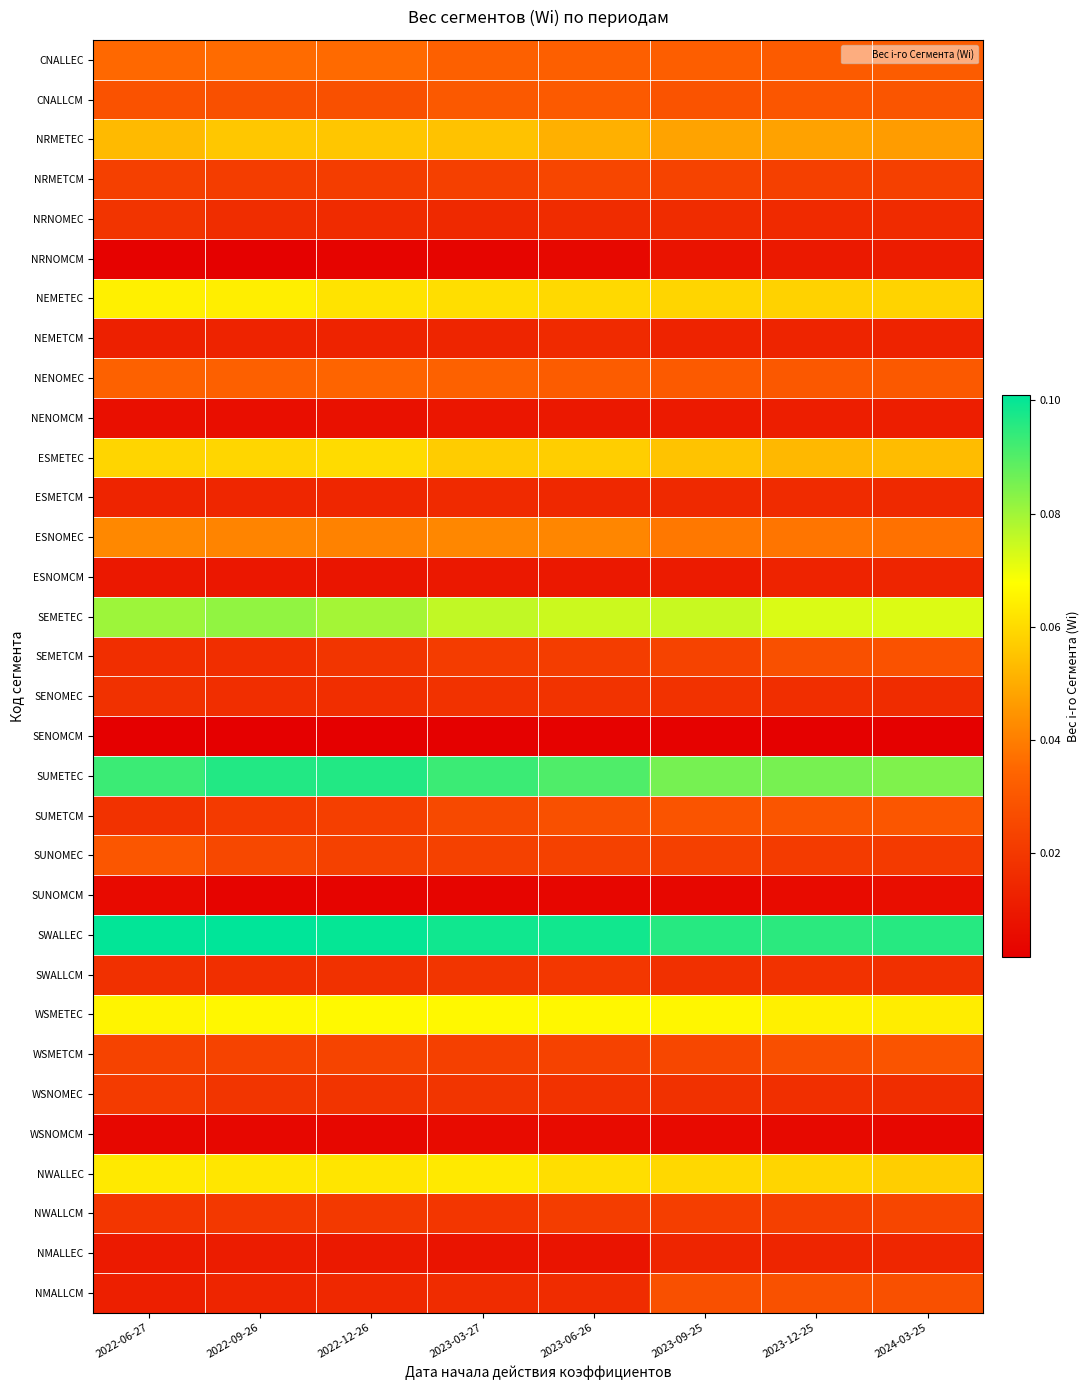

Reading left to right, list all the values displayed in this chart.

CNALLEC: 2022-06-27=0.0	2022-09-26=0.0	2022-12-26=0.0	2023-03-27=0.0	2023-06-26=0.0	2023-09-25=0.0	2023-12-25=0.0	2024-03-25=0.0
CNALLCM: 2022-06-27=0.0	2022-09-26=0.0	2022-12-26=0.0	2023-03-27=0.0	2023-06-26=0.0	2023-09-25=0.0	2023-12-25=0.0	2024-03-25=0.0
NRMETEC: 2022-06-27=0.1	2022-09-26=0.1	2022-12-26=0.1	2023-03-27=0.1	2023-06-26=0.1	2023-09-25=0.0	2023-12-25=0.0	2024-03-25=0.0
NRMETCM: 2022-06-27=0.0	2022-09-26=0.0	2022-12-26=0.0	2023-03-27=0.0	2023-06-26=0.0	2023-09-25=0.0	2023-12-25=0.0	2024-03-25=0.0
NRNOMEC: 2022-06-27=0.0	2022-09-26=0.0	2022-12-26=0.0	2023-03-27=0.0	2023-06-26=0.0	2023-09-25=0.0	2023-12-25=0.0	2024-03-25=0.0
NRNOMCM: 2022-06-27=0.0	2022-09-26=0.0	2022-12-26=0.0	2023-03-27=0.0	2023-06-26=0.0	2023-09-25=0.0	2023-12-25=0.0	2024-03-25=0.0
NEMETEC: 2022-06-27=0.1	2022-09-26=0.1	2022-12-26=0.1	2023-03-27=0.1	2023-06-26=0.1	2023-09-25=0.1	2023-12-25=0.1	2024-03-25=0.1
NEMETCM: 2022-06-27=0.0	2022-09-26=0.0	2022-12-26=0.0	2023-03-27=0.0	2023-06-26=0.0	2023-09-25=0.0	2023-12-25=0.0	2024-03-25=0.0
NENOMEC: 2022-06-27=0.0	2022-09-26=0.0	2022-12-26=0.0	2023-03-27=0.0	2023-06-26=0.0	2023-09-25=0.0	2023-12-25=0.0	2024-03-25=0.0
NENOMCM: 2022-06-27=0.0	2022-09-26=0.0	2022-12-26=0.0	2023-03-27=0.0	2023-06-26=0.0	2023-09-25=0.0	2023-12-25=0.0	2024-03-25=0.0
ESMETEC: 2022-06-27=0.1	2022-09-26=0.1	2022-12-26=0.1	2023-03-27=0.1	2023-06-26=0.1	2023-09-25=0.1	2023-12-25=0.1	2024-03-25=0.1
ESMETCM: 2022-06-27=0.0	2022-09-26=0.0	2022-12-26=0.0	2023-03-27=0.0	2023-06-26=0.0	2023-09-25=0.0	2023-12-25=0.0	2024-03-25=0.0
ESNOMEC: 2022-06-27=0.0	2022-09-26=0.0	2022-12-26=0.0	2023-03-27=0.0	2023-06-26=0.0	2023-09-25=0.0	2023-12-25=0.0	2024-03-25=0.0
ESNOMCM: 2022-06-27=0.0	2022-09-26=0.0	2022-12-26=0.0	2023-03-27=0.0	2023-06-26=0.0	2023-09-25=0.0	2023-12-25=0.0	2024-03-25=0.0
SEMETEC: 2022-06-27=0.1	2022-09-26=0.1	2022-12-26=0.1	2023-03-27=0.1	2023-06-26=0.1	2023-09-25=0.1	2023-12-25=0.1	2024-03-25=0.1
SEMETCM: 2022-06-27=0.0	2022-09-26=0.0	2022-12-26=0.0	2023-03-27=0.0	2023-06-26=0.0	2023-09-25=0.0	2023-12-25=0.0	2024-03-25=0.0
SENOMEC: 2022-06-27=0.0	2022-09-26=0.0	2022-12-26=0.0	2023-03-27=0.0	2023-06-26=0.0	2023-09-25=0.0	2023-12-25=0.0	2024-03-25=0.0
SENOMCM: 2022-06-27=0.0	2022-09-26=0.0	2022-12-26=0.0	2023-03-27=0.0	2023-06-26=0.0	2023-09-25=0.0	2023-12-25=0.0	2024-03-25=0.0
SUMETEC: 2022-06-27=0.1	2022-09-26=0.1	2022-12-26=0.1	2023-03-27=0.1	2023-06-26=0.1	2023-09-25=0.1	2023-12-25=0.1	2024-03-25=0.1
SUMETCM: 2022-06-27=0.0	2022-09-26=0.0	2022-12-26=0.0	2023-03-27=0.0	2023-06-26=0.0	2023-09-25=0.0	2023-12-25=0.0	2024-03-25=0.0
SUNOMEC: 2022-06-27=0.0	2022-09-26=0.0	2022-12-26=0.0	2023-03-27=0.0	2023-06-26=0.0	2023-09-25=0.0	2023-12-25=0.0	2024-03-25=0.0
SUNOMCM: 2022-06-27=0.0	2022-09-26=0.0	2022-12-26=0.0	2023-03-27=0.0	2023-06-26=0.0	2023-09-25=0.0	2023-12-25=0.0	2024-03-25=0.0
SWALLEC: 2022-06-27=0.1	2022-09-26=0.1	2022-12-26=0.1	2023-03-27=0.1	2023-06-26=0.1	2023-09-25=0.1	2023-12-25=0.1	2024-03-25=0.1
SWALLCM: 2022-06-27=0.0	2022-09-26=0.0	2022-12-26=0.0	2023-03-27=0.0	2023-06-26=0.0	2023-09-25=0.0	2023-12-25=0.0	2024-03-25=0.0
WSMETEC: 2022-06-27=0.1	2022-09-26=0.1	2022-12-26=0.1	2023-03-27=0.1	2023-06-26=0.1	2023-09-25=0.1	2023-12-25=0.1	2024-03-25=0.1
WSMETCM: 2022-06-27=0.0	2022-09-26=0.0	2022-12-26=0.0	2023-03-27=0.0	2023-06-26=0.0	2023-09-25=0.0	2023-12-25=0.0	2024-03-25=0.0
WSNOMEC: 2022-06-27=0.0	2022-09-26=0.0	2022-12-26=0.0	2023-03-27=0.0	2023-06-26=0.0	2023-09-25=0.0	2023-12-25=0.0	2024-03-25=0.0
WSNOMCM: 2022-06-27=0.0	2022-09-26=0.0	2022-12-26=0.0	2023-03-27=0.0	2023-06-26=0.0	2023-09-25=0.0	2023-12-25=0.0	2024-03-25=0.0
NWALLEC: 2022-06-27=0.1	2022-09-26=0.1	2022-12-26=0.1	2023-03-27=0.1	2023-06-26=0.1	2023-09-25=0.1	2023-12-25=0.1	2024-03-25=0.1
NWALLCM: 2022-06-27=0.0	2022-09-26=0.0	2022-12-26=0.0	2023-03-27=0.0	2023-06-26=0.0	2023-09-25=0.0	2023-12-25=0.0	2024-03-25=0.0
NMALLEC: 2022-06-27=0.0	2022-09-26=0.0	2022-12-26=0.0	2023-03-27=0.0	2023-06-26=0.0	2023-09-25=0.0	2023-12-25=0.0	2024-03-25=0.0
NMALLCM: 2022-06-27=0.0	2022-09-26=0.0	2022-12-26=0.0	2023-03-27=0.0	2023-06-26=0.0	2023-09-25=0.0	2023-12-25=0.0	2024-03-25=0.0